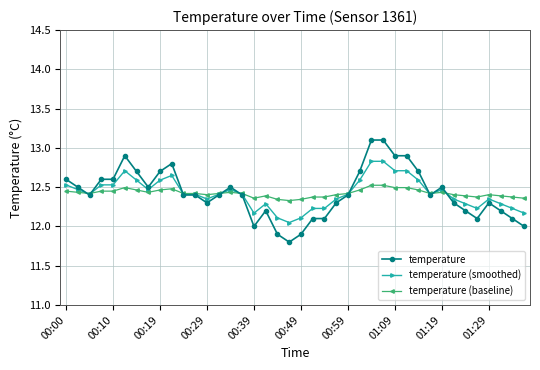

True or false: temperature (baseline) has more than 0 interior local peaks.

True